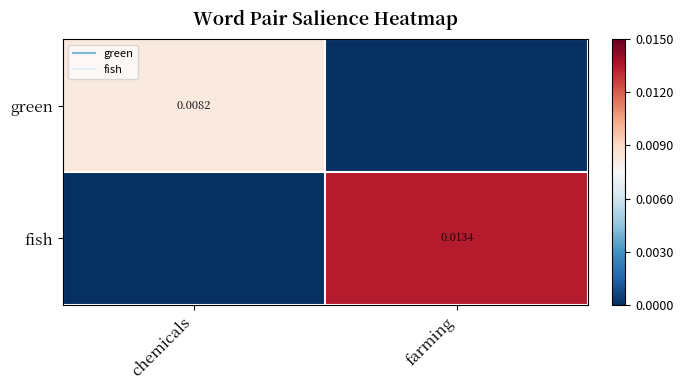

Which series has the largest range (max minus min)?

fish